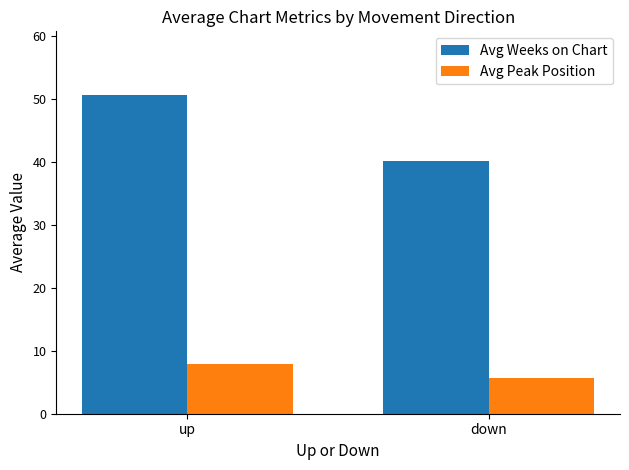

What is the difference between the maximum and minimum values in the Avg Peak Position series?

2.2